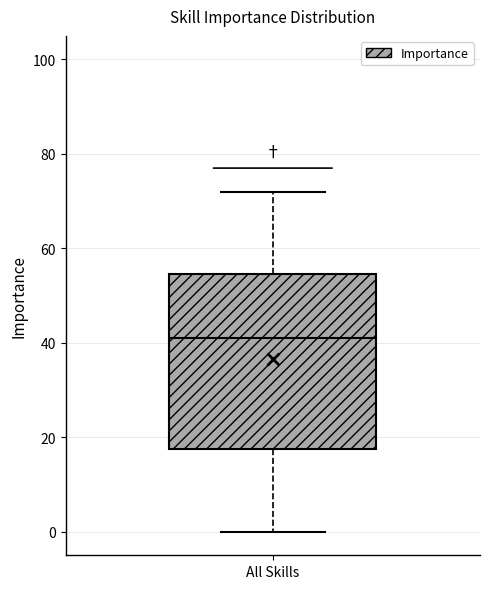

Read this box plot against the y-axis: the position of the median line, the range covered by the box, and the ends of both whiskers. The values are not printed on the chart, so give them approximately, as read against the axis.

median 42, box 18 to 54, whiskers 0 to 72